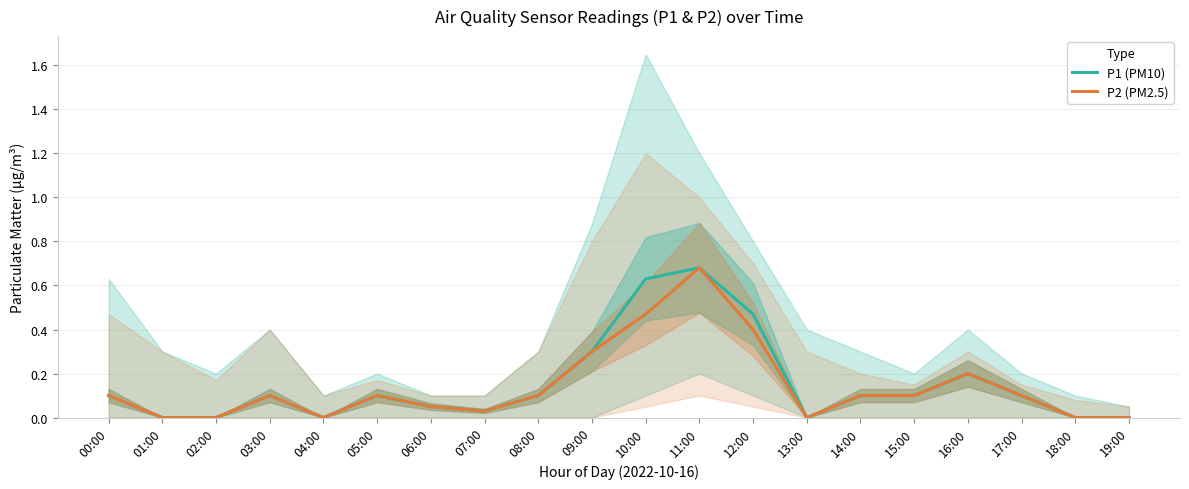

How many interior local peaks does the P2 (PM2.5) series have?

4